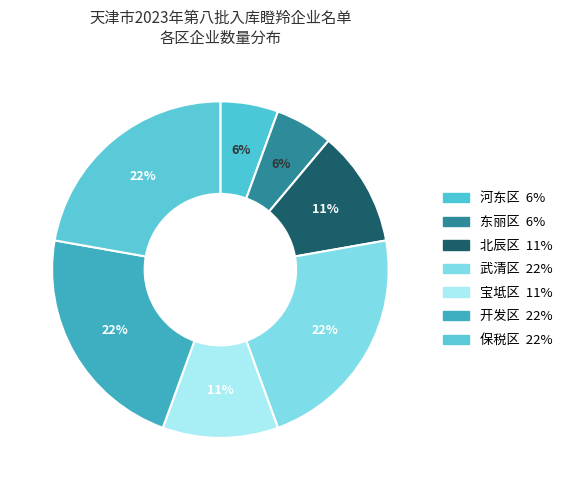

What percentage is NOT represented by 北辰区?

88.9%